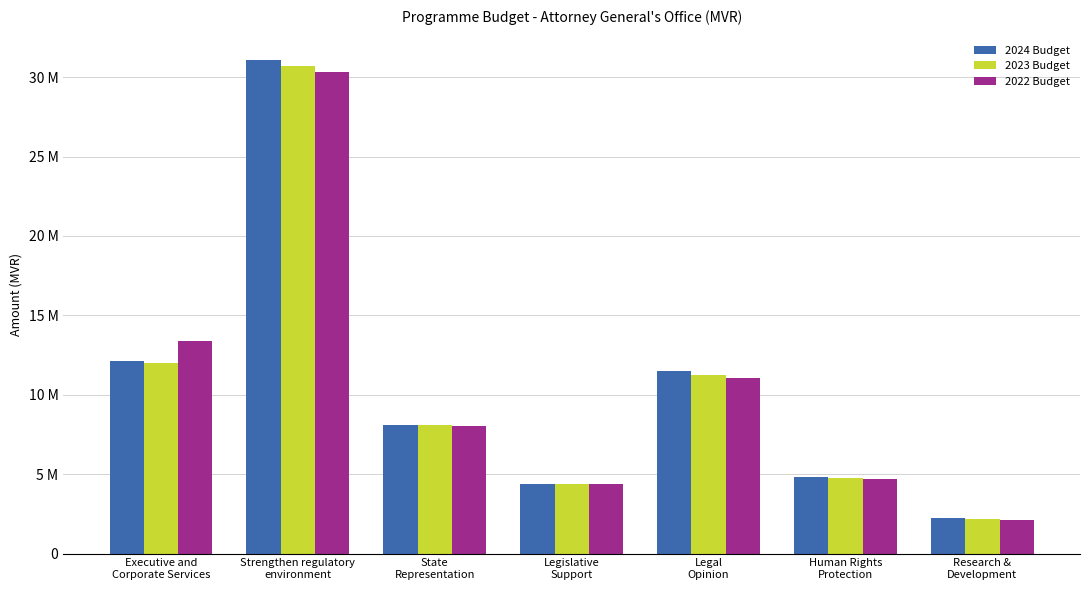

Does the chart contain stacked bars?

No